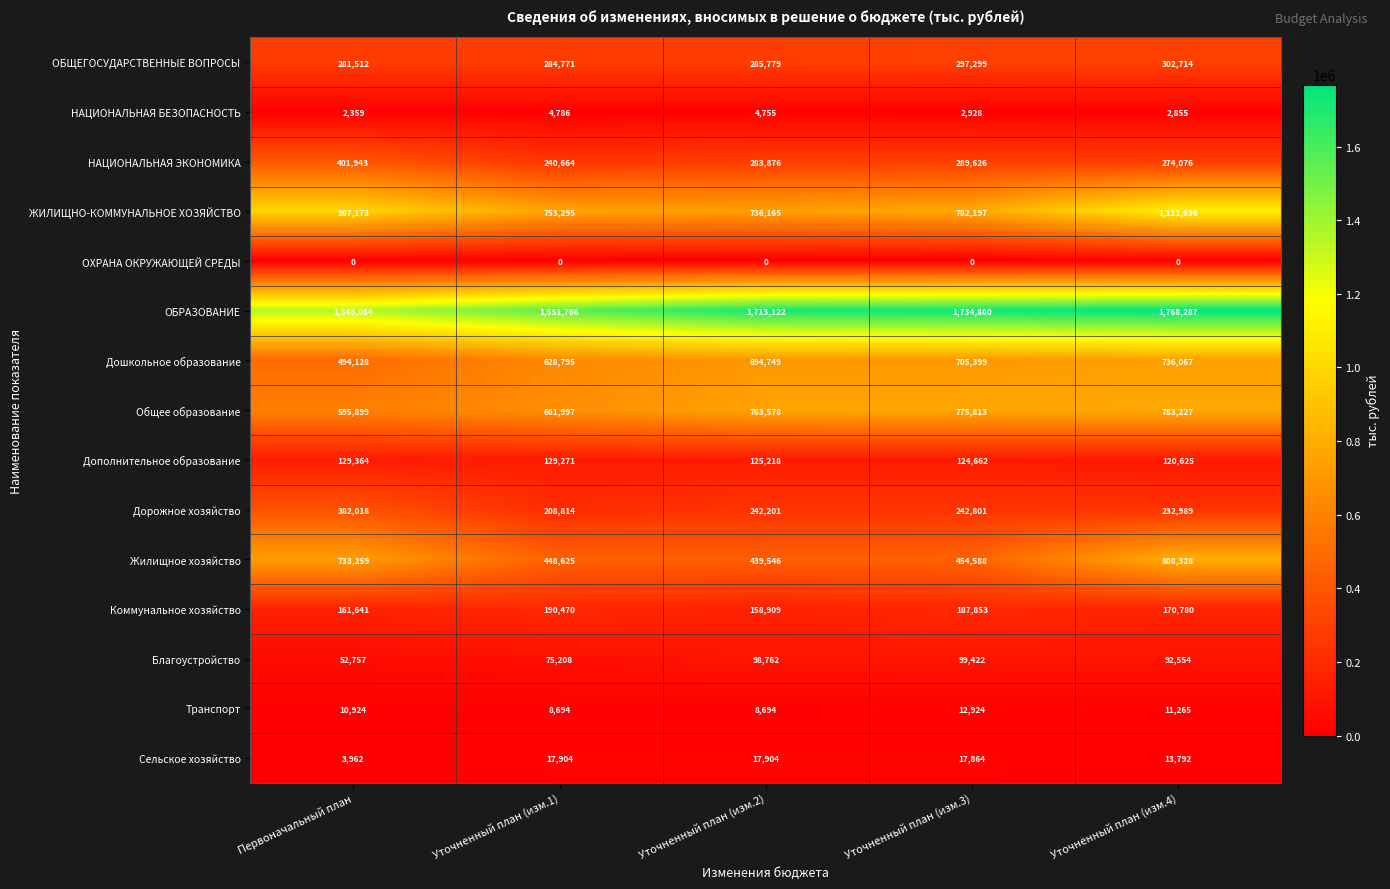

Is it true that Жилищное хозяйство equals 439546 at Уточненный план (изм.2)?

True